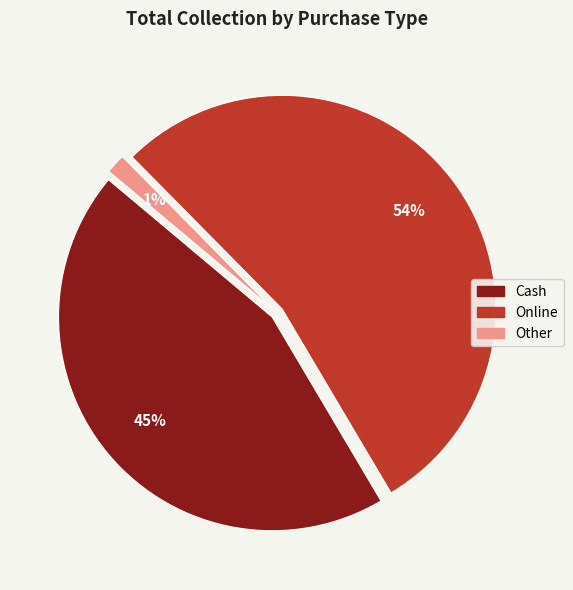

Does any single category account for the majority?

Yes